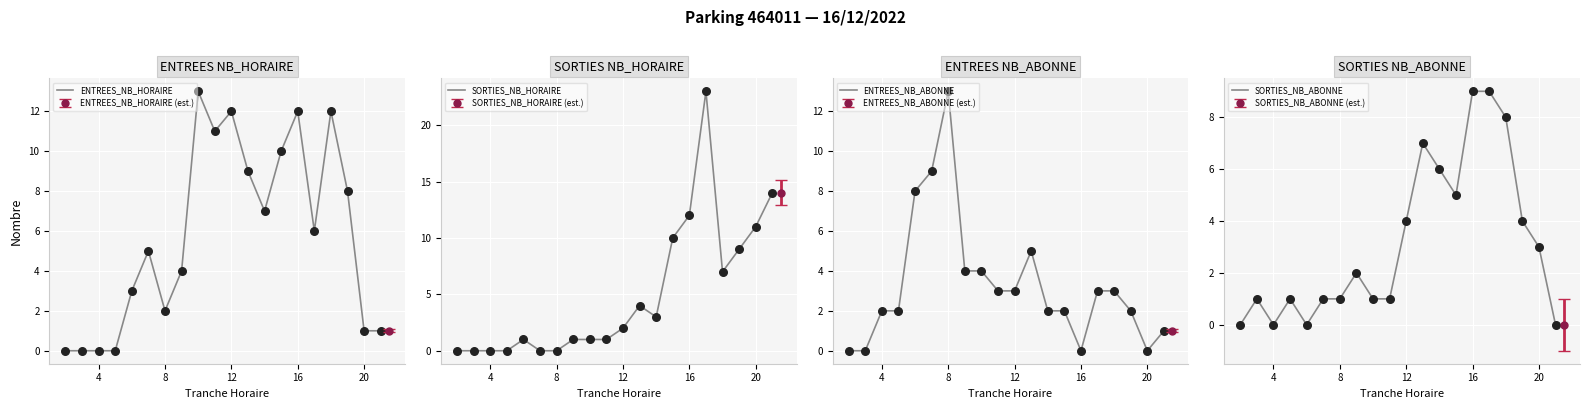

At which label does ENTREES_NB_ABONNE reach its peak?

8